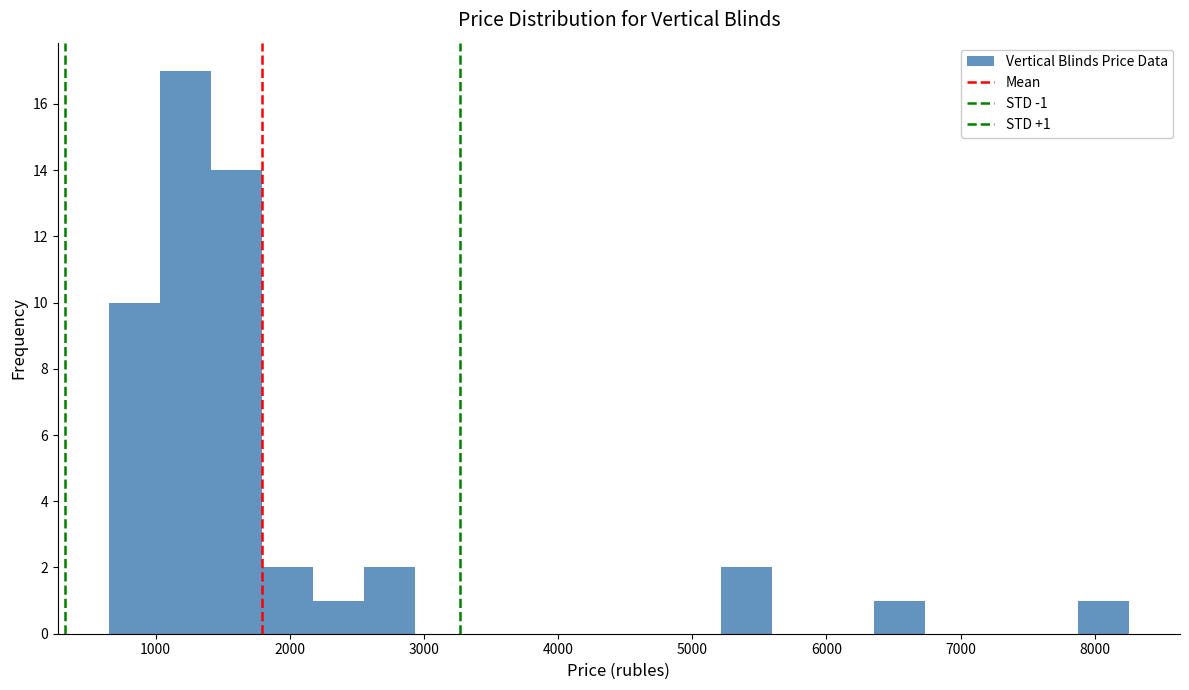

Around what value on the x-axis is the tallest bar? Give the approximate position of its centre, as read against the axis.

1200